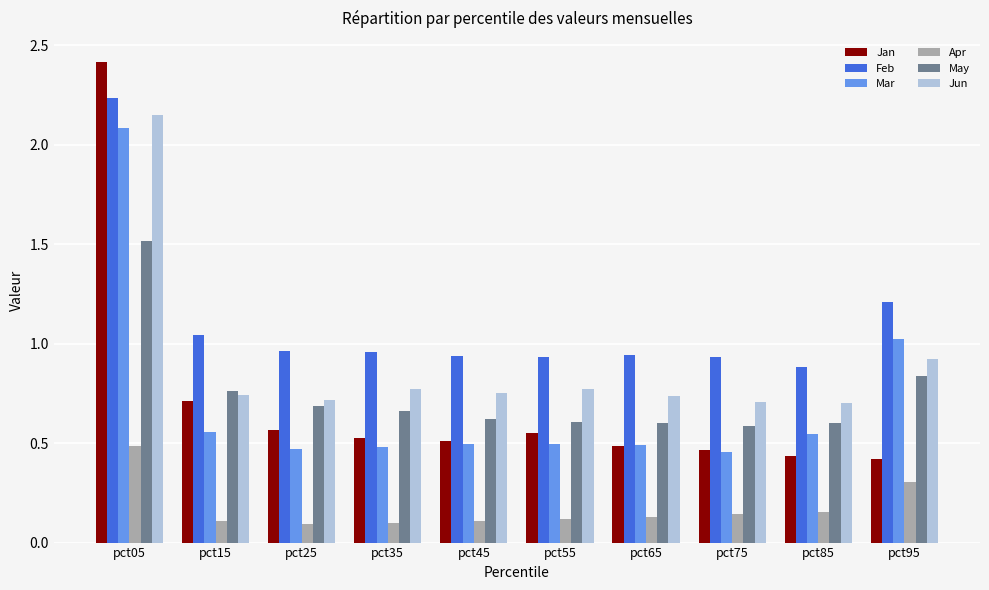

Which series changed the most between pct15 and pct75?

Jan